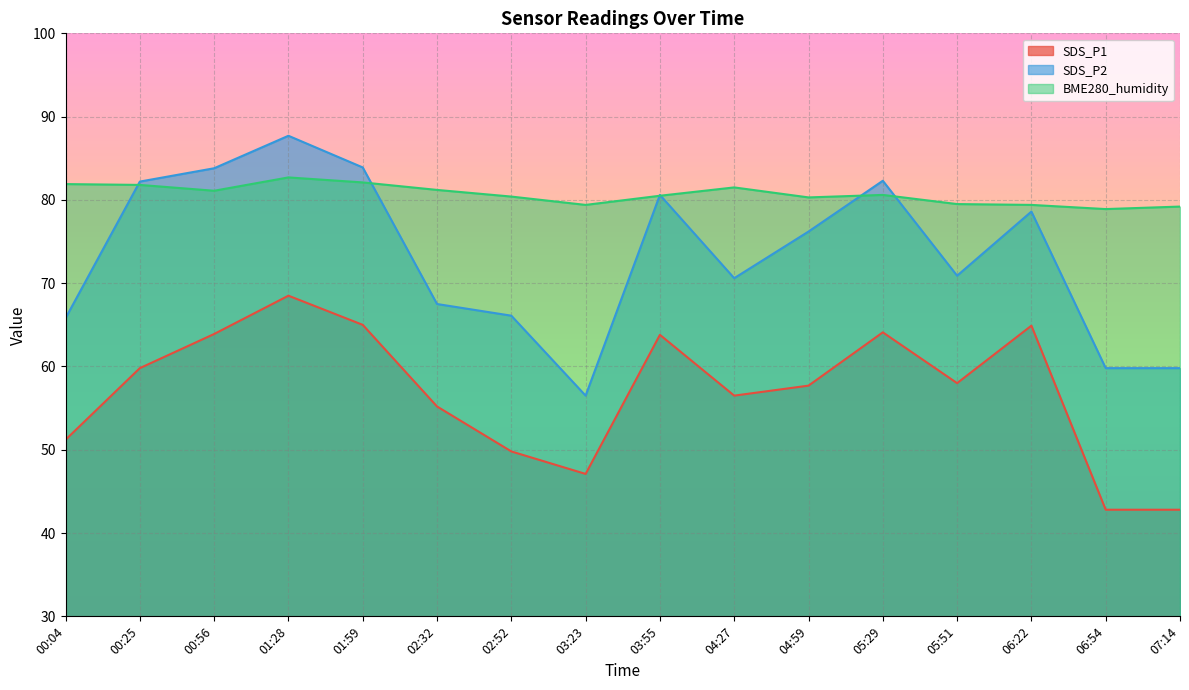

True or false: SDS_P1 and BME280_humidity intersect in this chart.

False